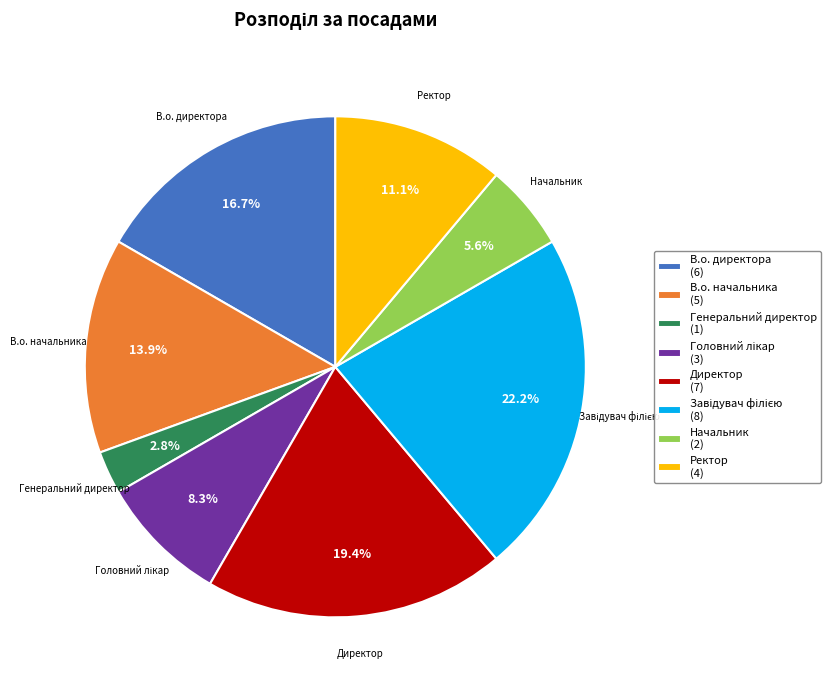

To the nearest percent, what is the average slice percentage?

12%